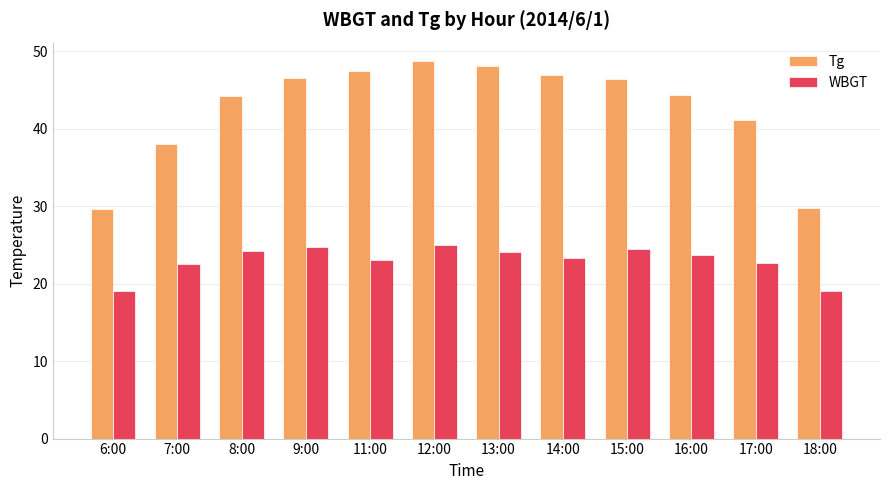

True or false: Tg has a value of 47.5 at 11:00.

True